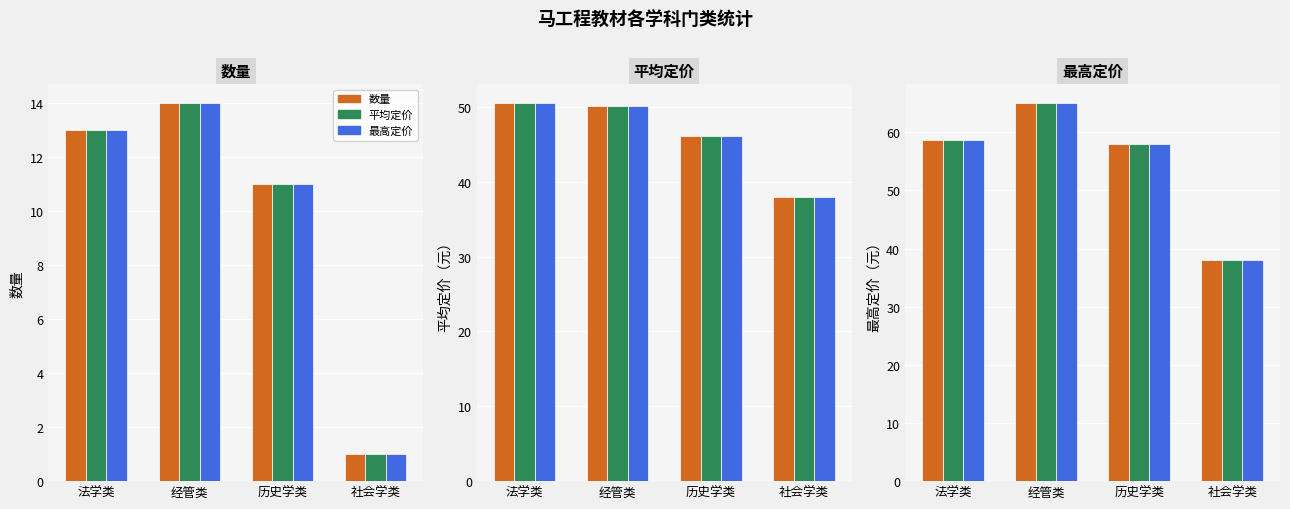

At which label does 数量 first exceed 58?

法学类